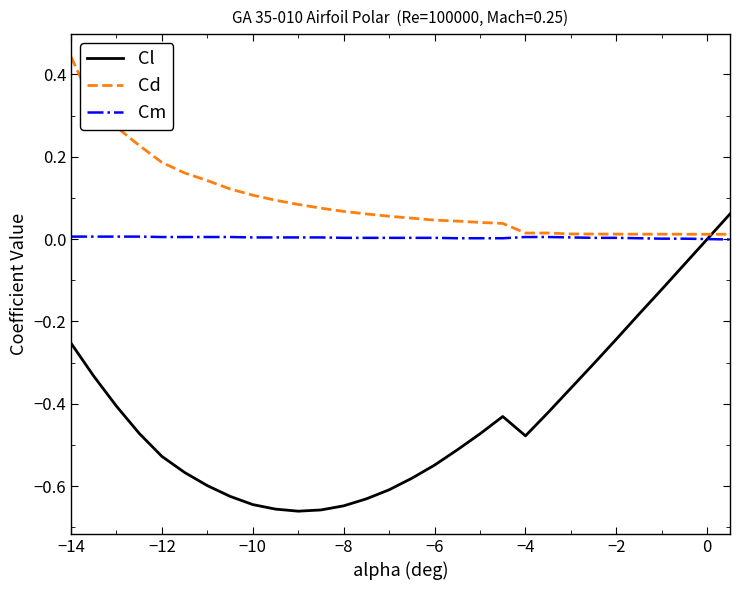

Which series has the widest spread of values?

Cl